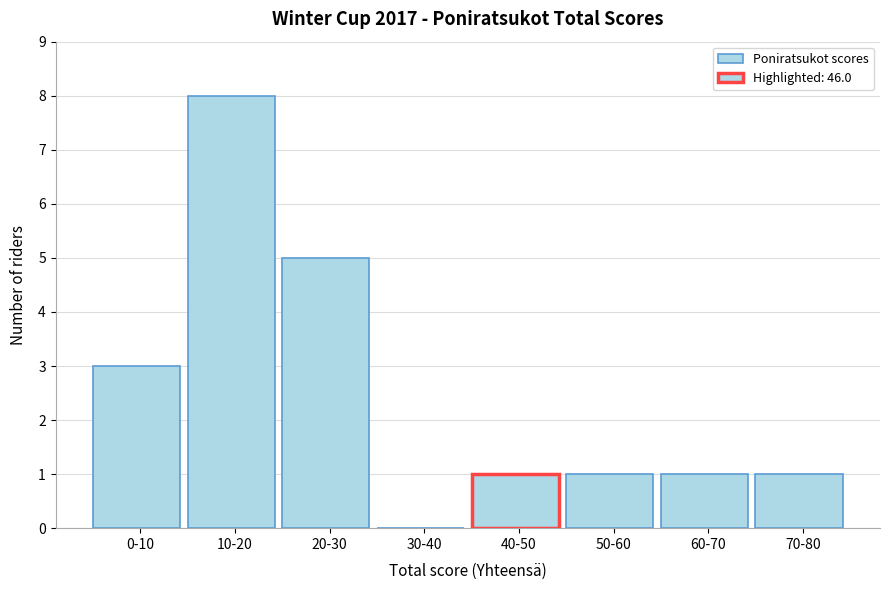

Reading left to right, list all the values displayed in this chart.

0-10=3	10-20=8	20-30=5	30-40=0	40-50=1	50-60=1	60-70=1	70-80=1